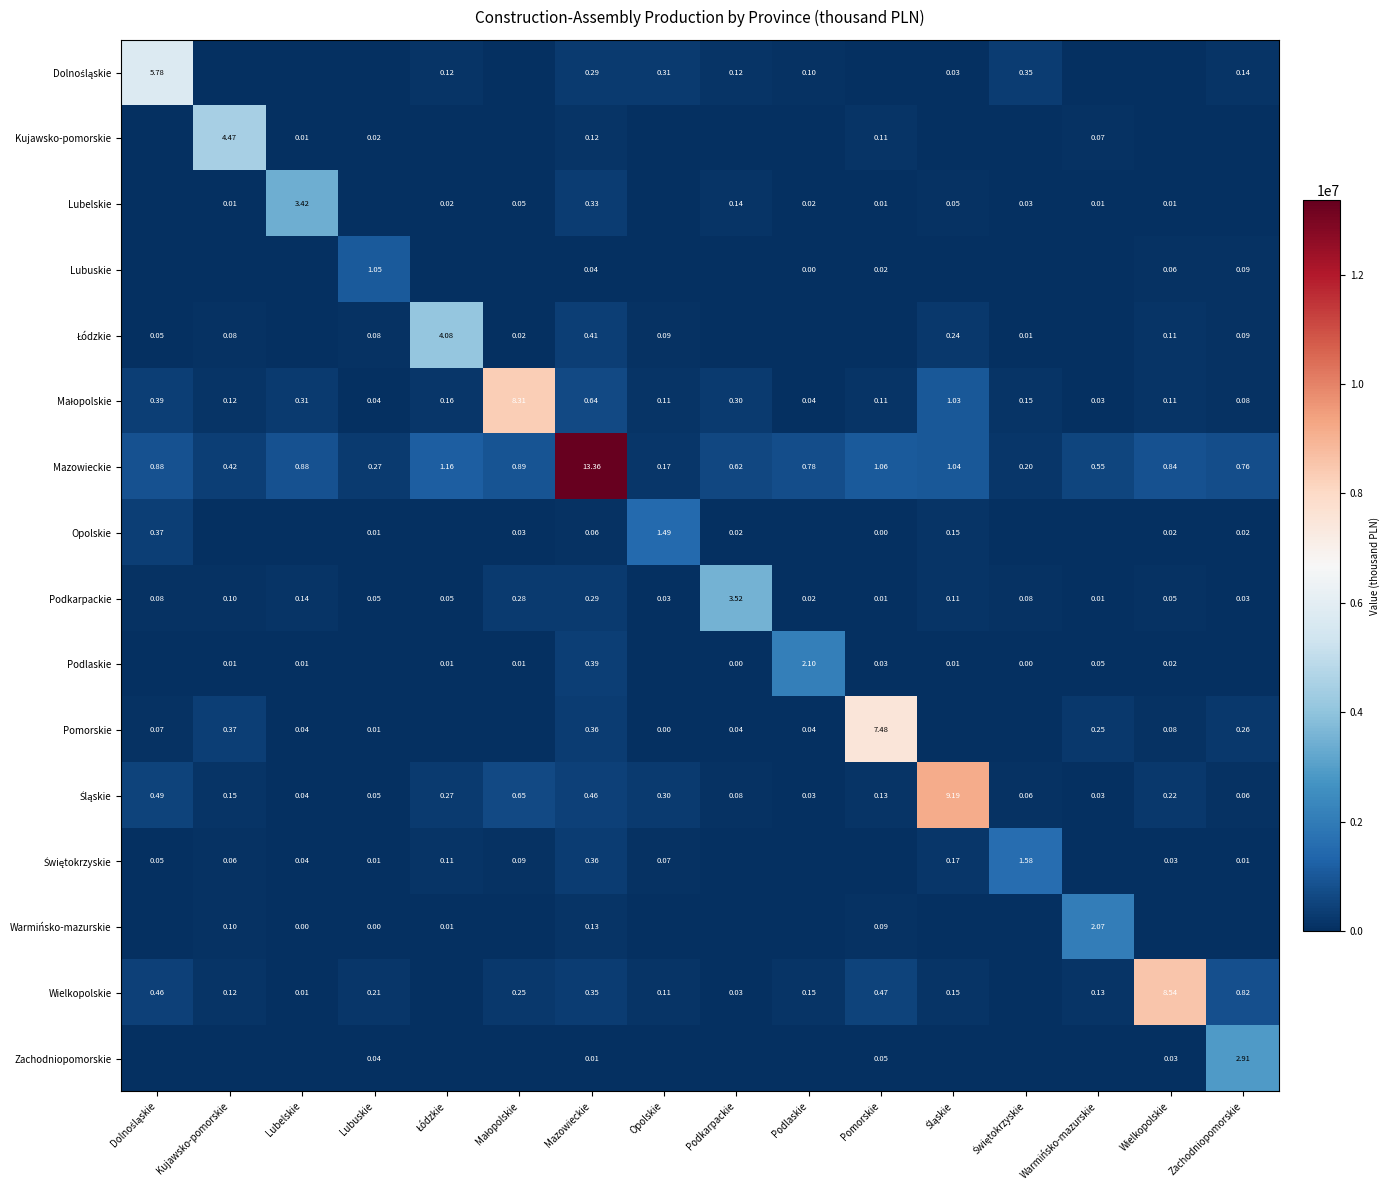

What is the spread (max minus min) of values at Podkarpackie?

3523795.9